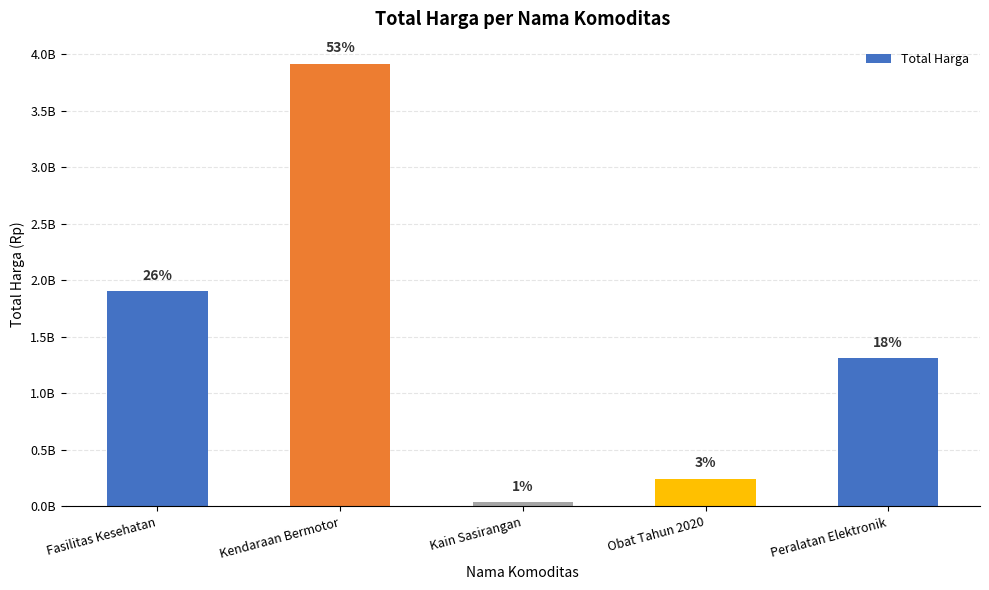

Between Obat Tahun 2020 and Fasilitas Kesehatan, which is larger?

Fasilitas Kesehatan